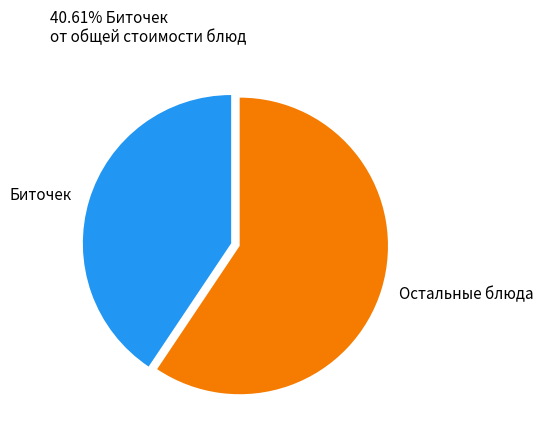

Approximately how many times larger is the value at Остальные блюда compared to Биточек?

1.5